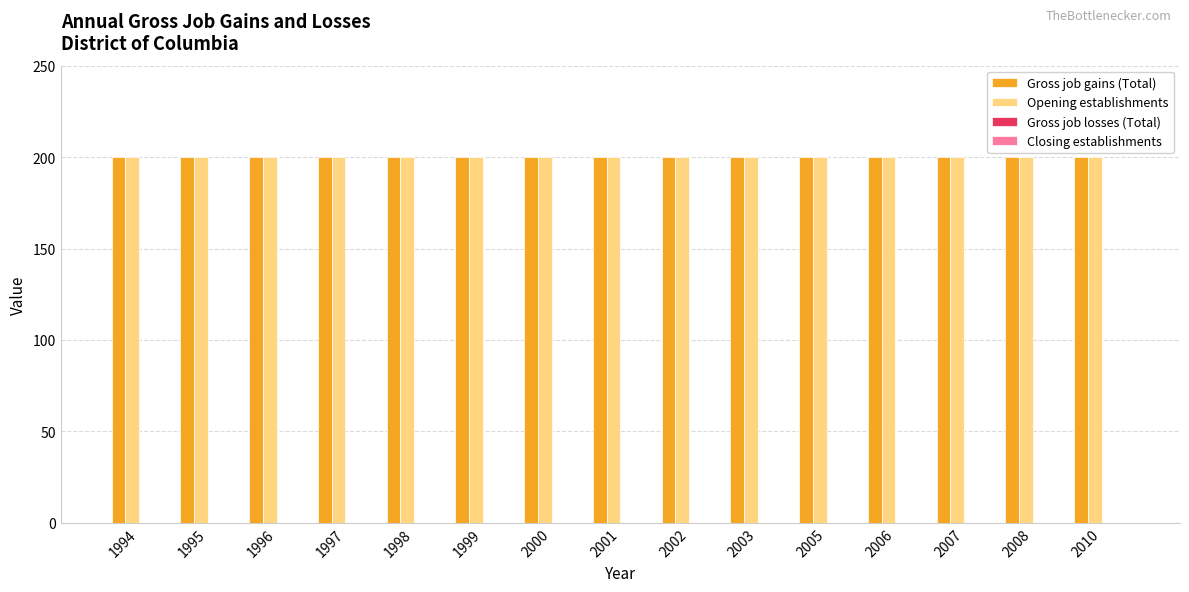

At which label does Closing establishments reach its peak?

1994